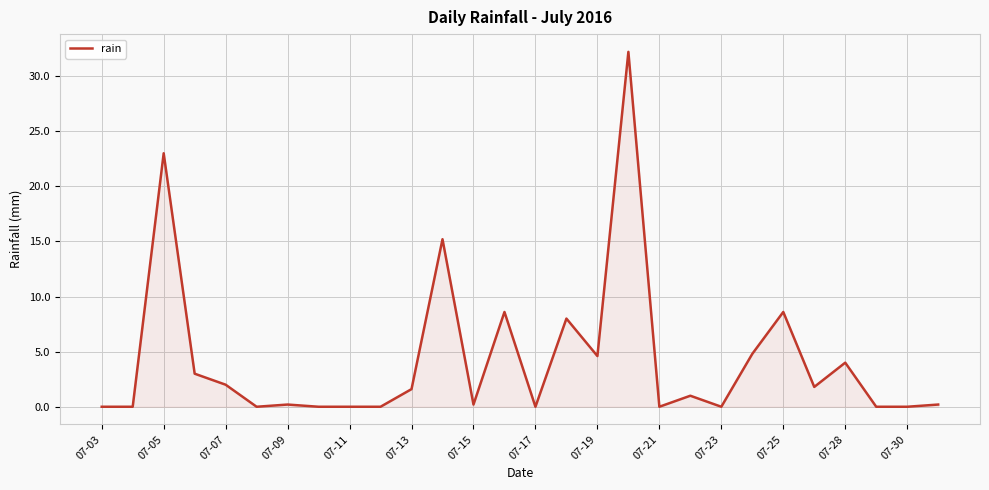

What is the maximum value shown in the chart?

32.2